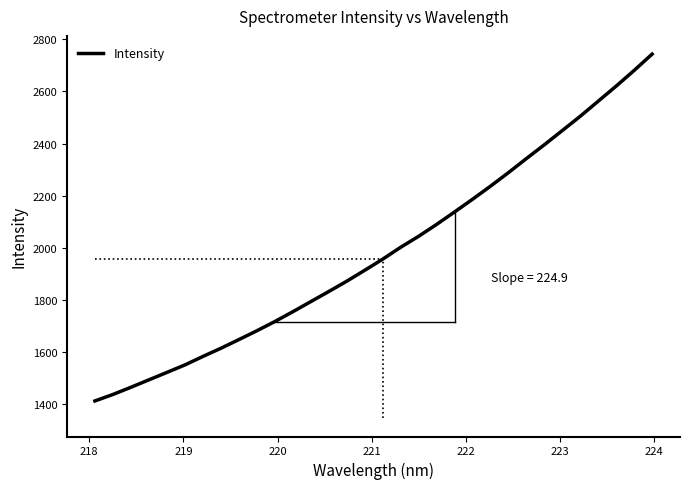

True or false: the data has more than 2 interior local peaks.

False